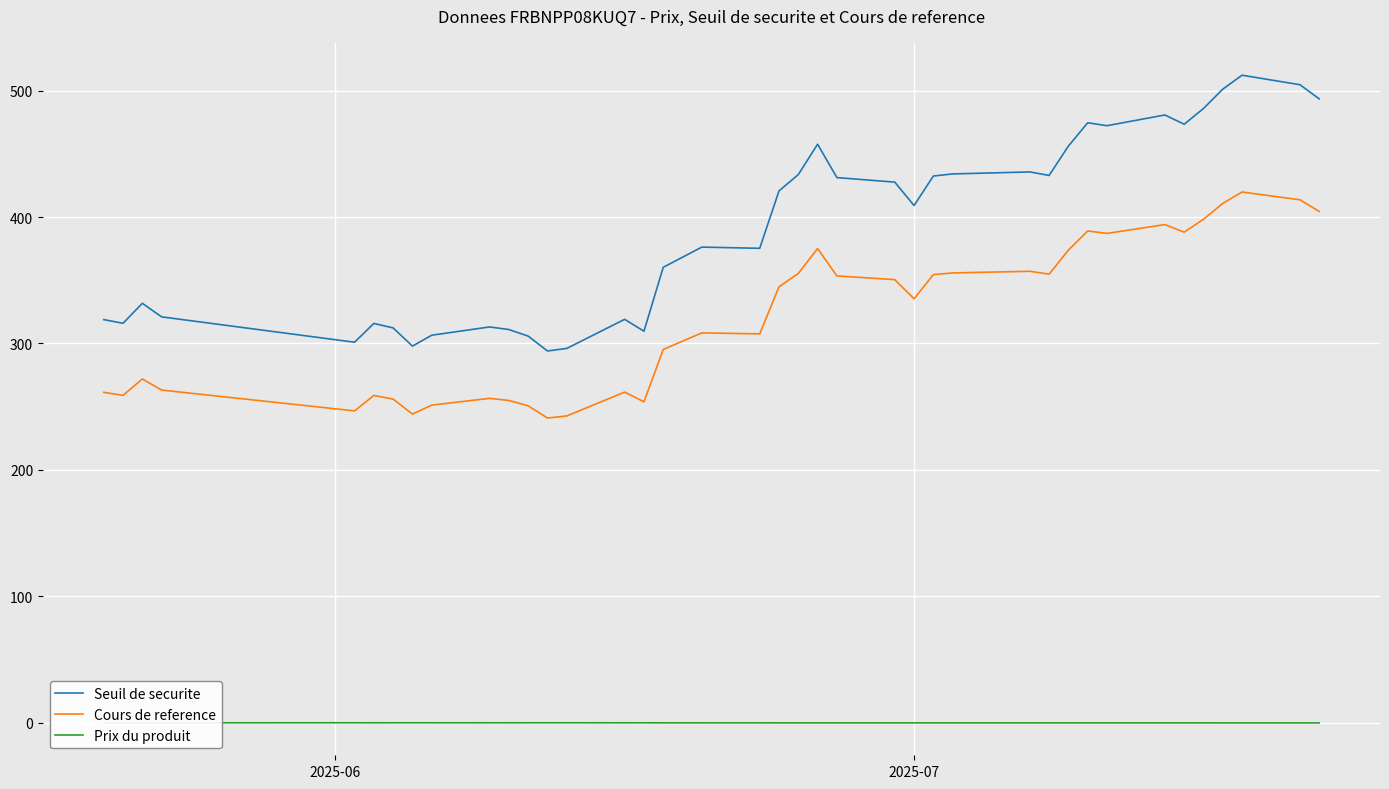

What is the maximum value for Cours de reference?

419.8